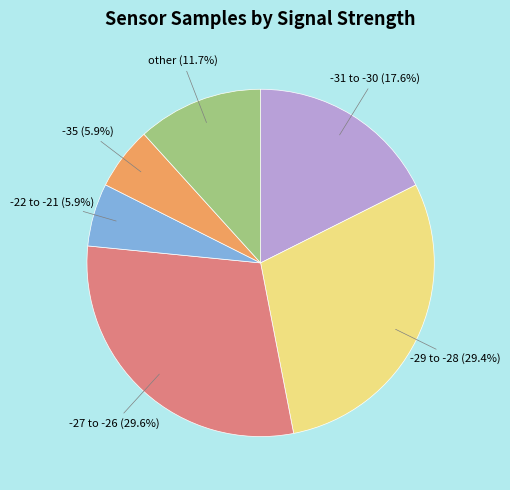

Is -29 to -28 the majority of the pie?

No